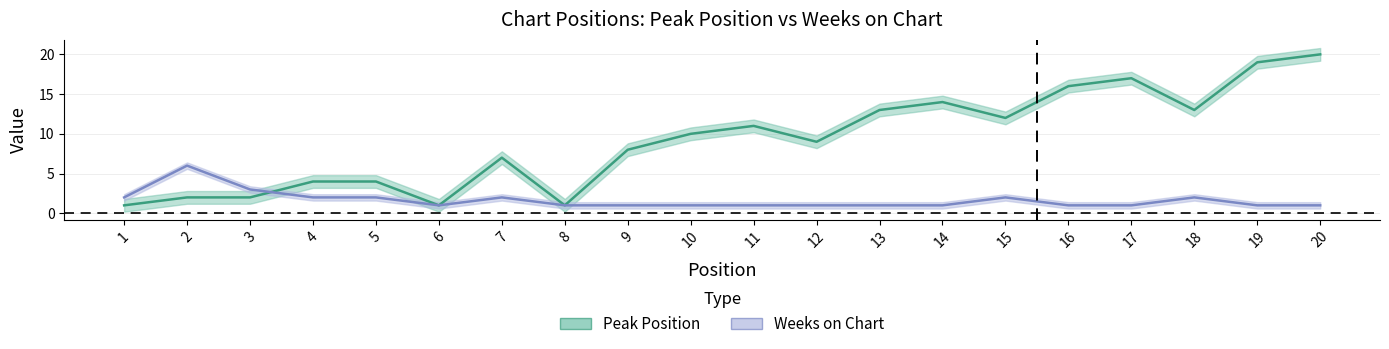

At which category is the sum across all series the highest?

20